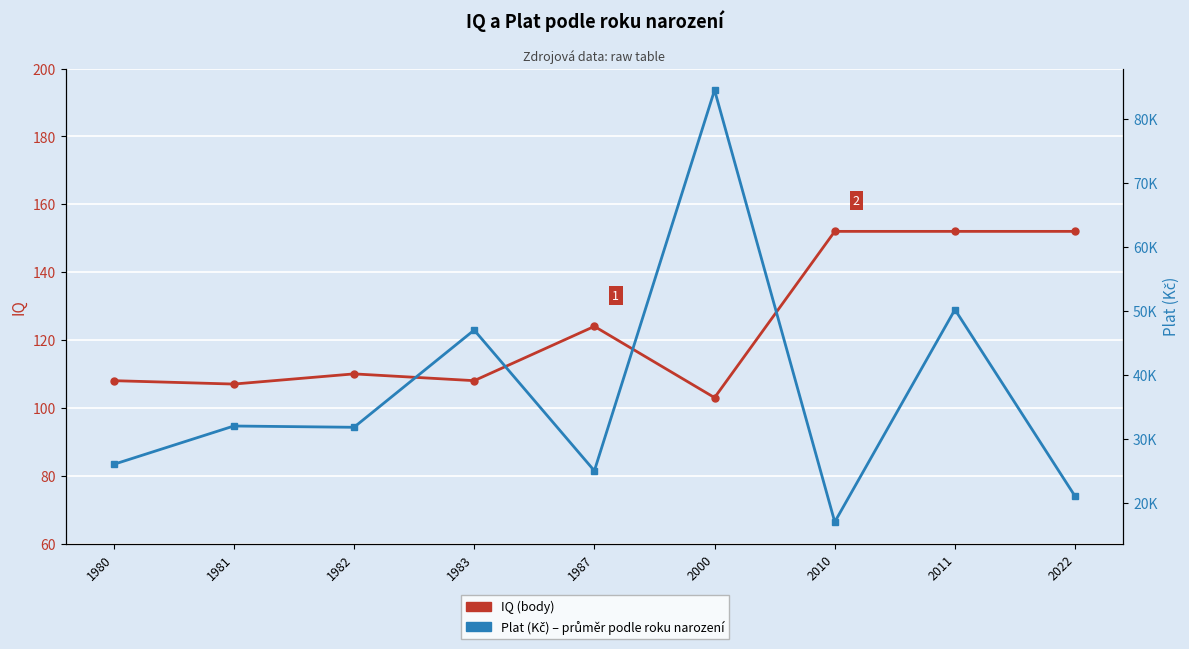

How many interior local peaks does the IQ series have?

2